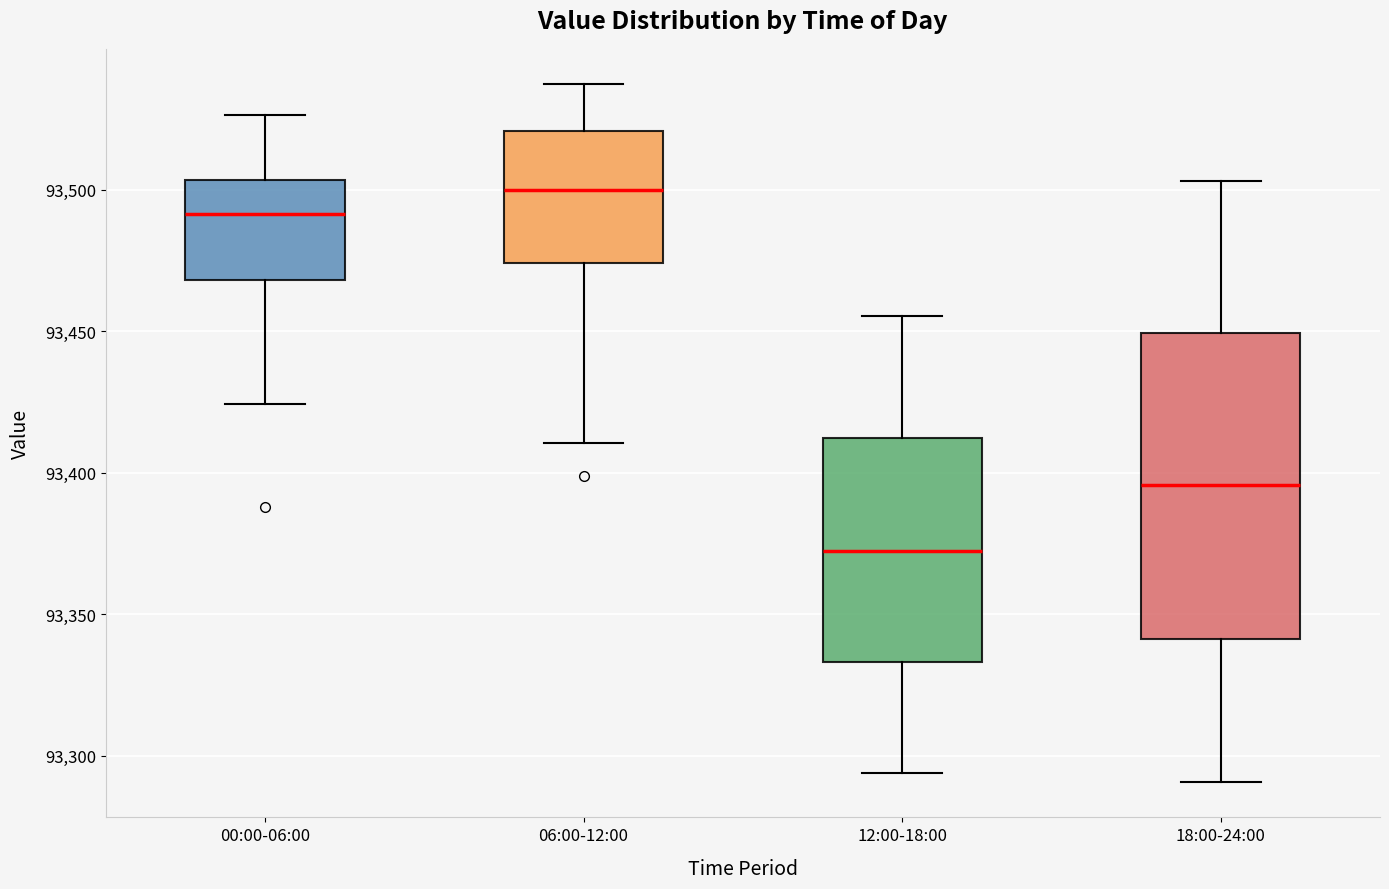

Comparing the boxes themselves (not the whiskers), which one is the tallest?

18:00-24:00